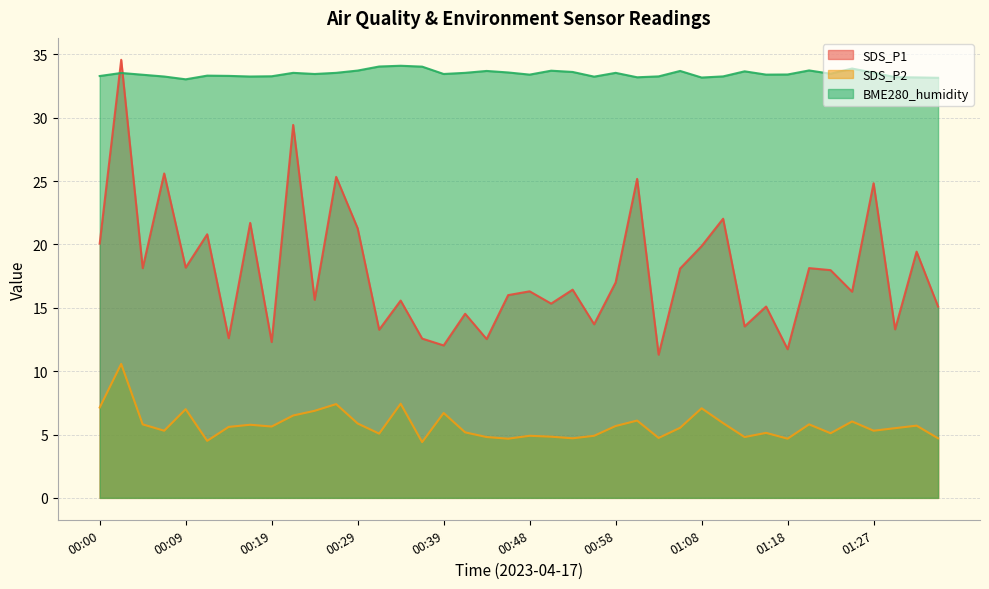

List the labels in order of SDS_P1 value, smallest first.

01:03, 01:18, 00:39, 00:19, 00:43, 00:36, 00:14, 00:31, 01:30, 01:13, 00:56, 00:41, 01:15, 01:35, 00:51, 00:34, 00:24, 00:46, 01:25, 00:48, 00:53, 00:58, 01:22, 01:05, 00:04, 01:20, 00:09, 01:32, 01:08, 00:00, 00:12, 00:29, 00:17, 01:10, 01:27, 01:00, 00:26, 00:07, 00:21, 00:02